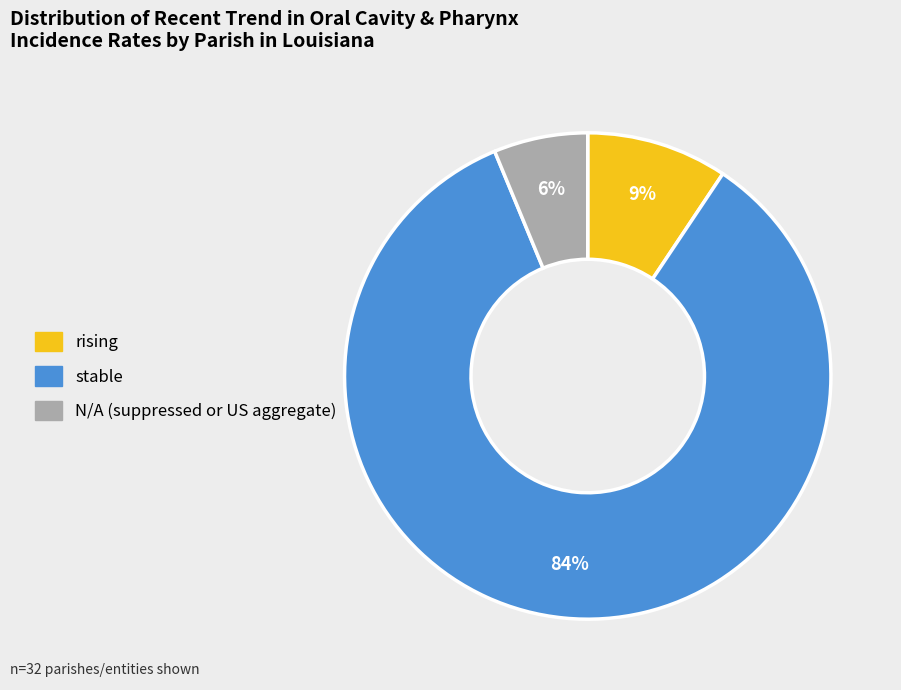

Combined, do N/A and rising account for over 50%?

No